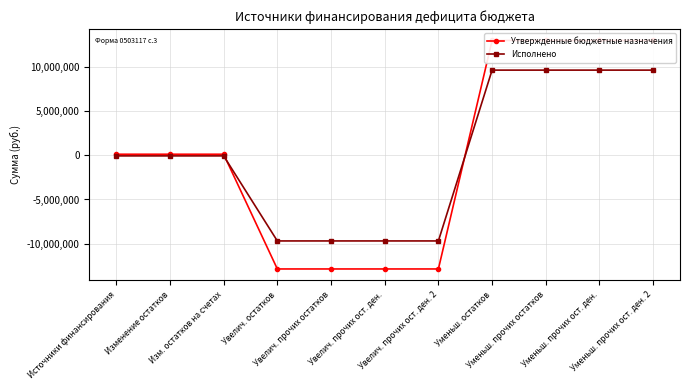

At which label is Исполнено closest to -40603?

Источники финансирования